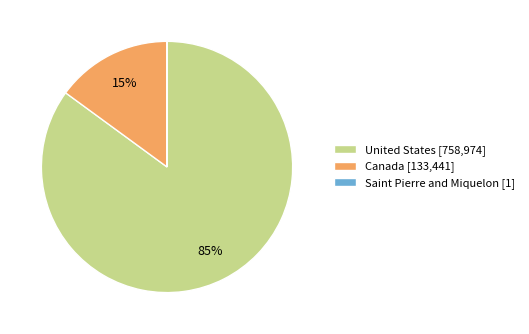

To the nearest percent, what is the difference between the largest and smallest slice percentages?

85%